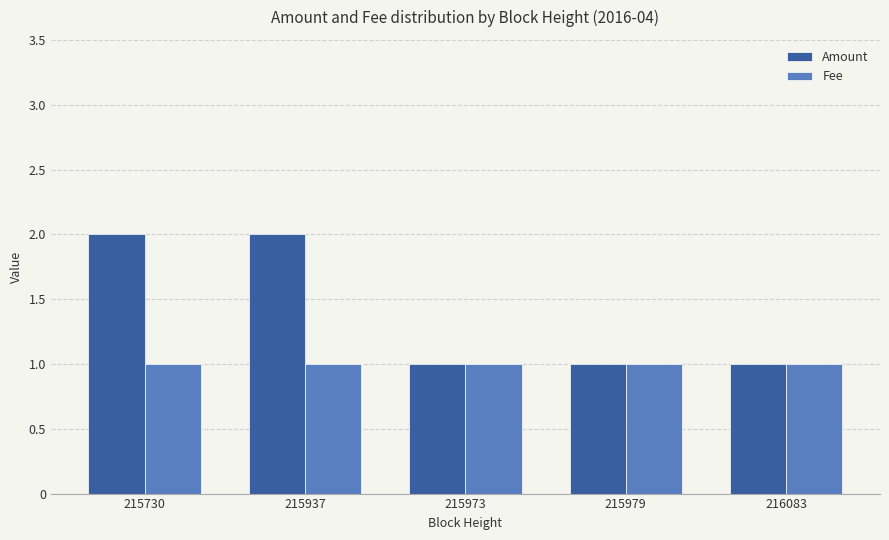

Which series has the widest spread of values?

Amount